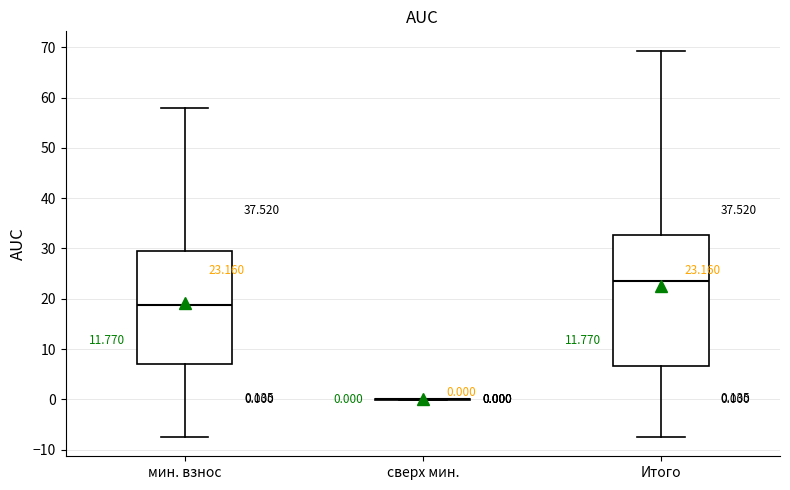

Comparing the boxes themselves (not the whiskers), which one is the tallest?

Итого